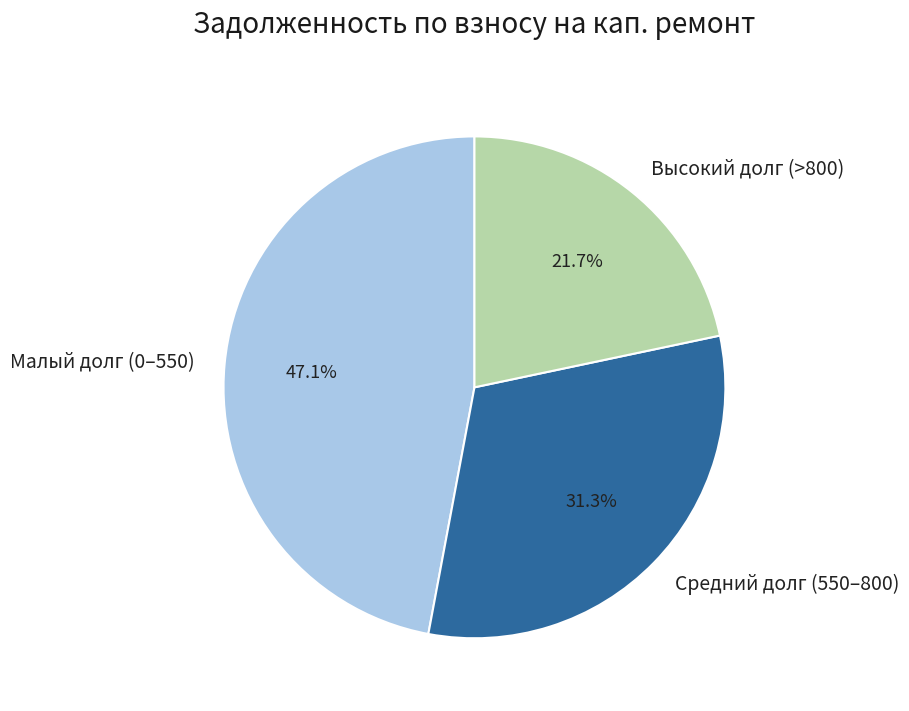

Which category has the smallest portion of the pie?

Высокий долг (>800)